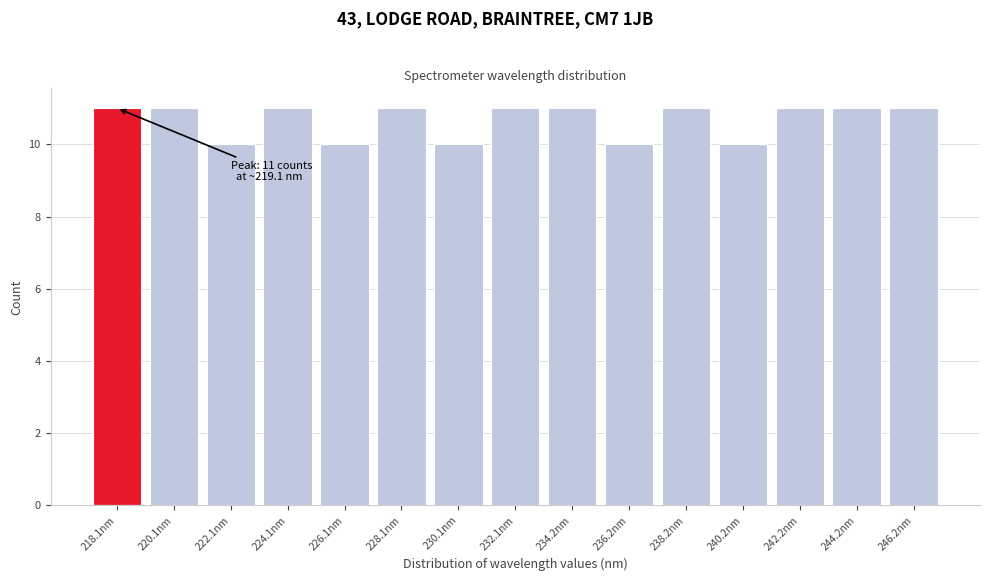

Reading left to right, transcribe all the data shown in this chart.

11	11	10	11	10	11	10	11	11	10	11	10	11	11	11